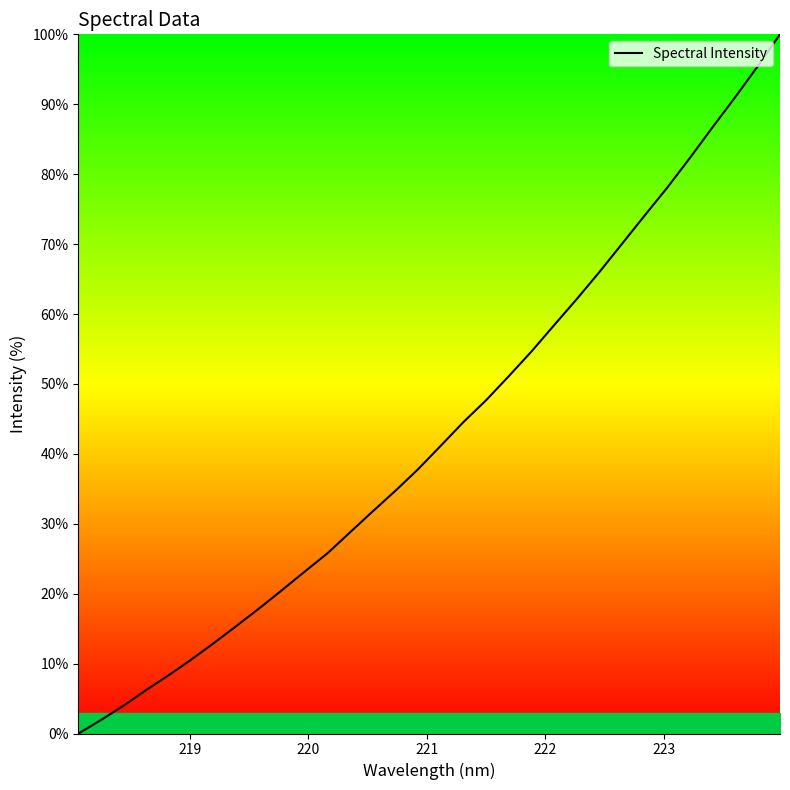

What is the difference between the maximum and minimum values?

100.0